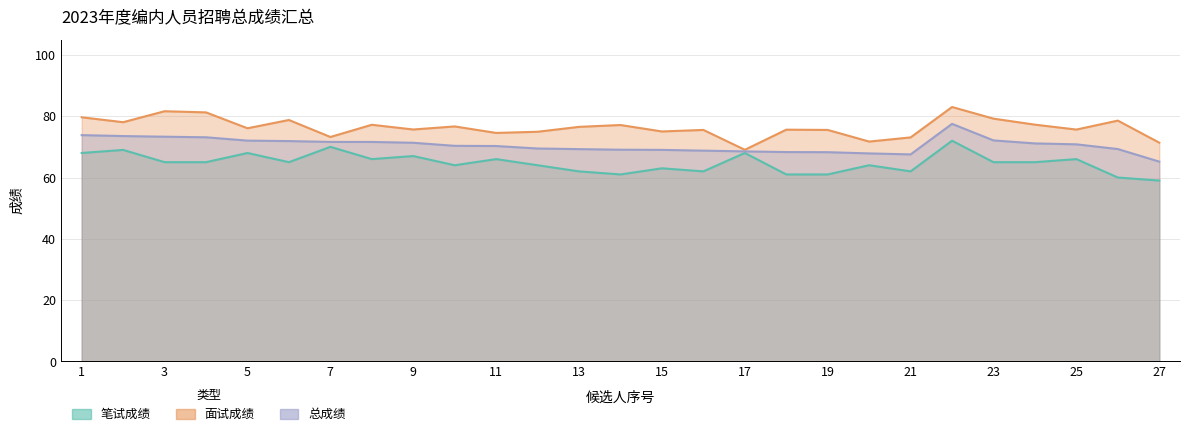

True or false: 笔试成绩 and 面试成绩 cross at least once.

False